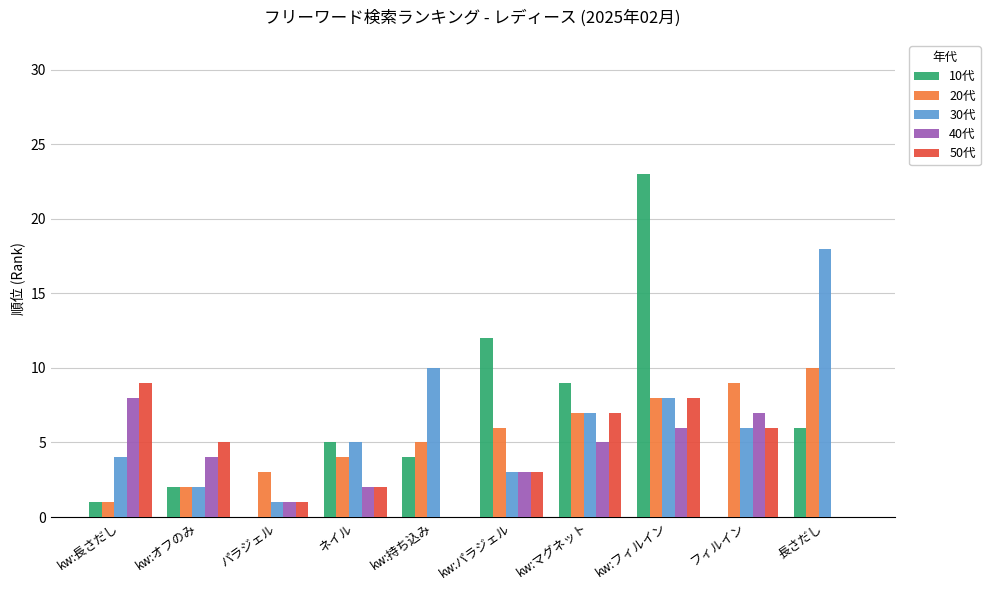

What are all the series names shown in the legend?

10代, 20代, 30代, 40代, 50代